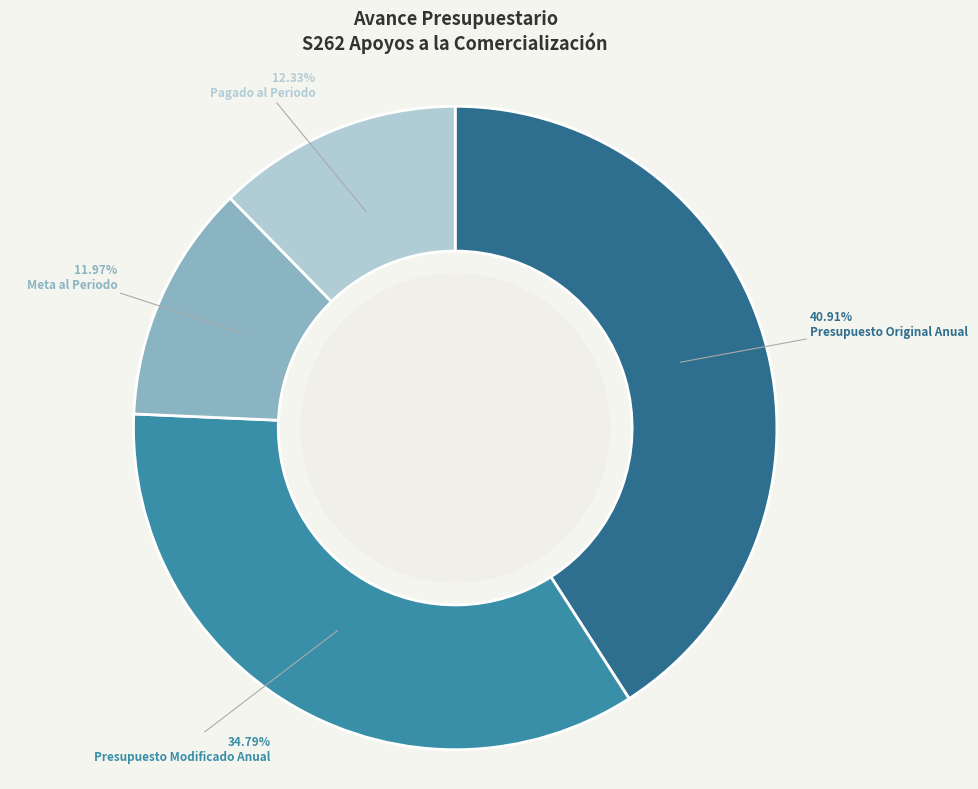

What percentage is NOT represented by Meta al Periodo?

88.0%